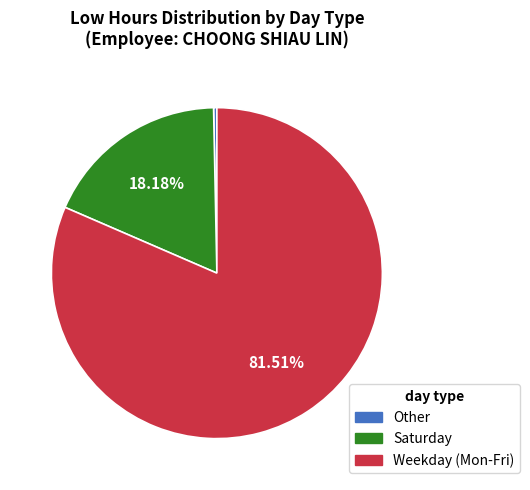

To the nearest percent, what is the average slice percentage?

33%